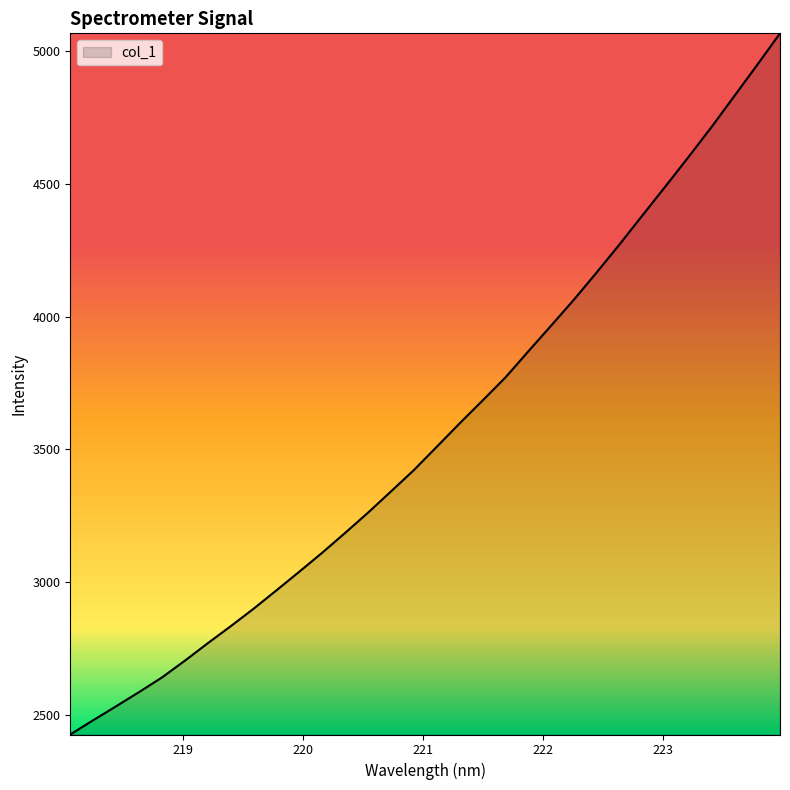

What is the minimum value shown in the chart?

2426.1